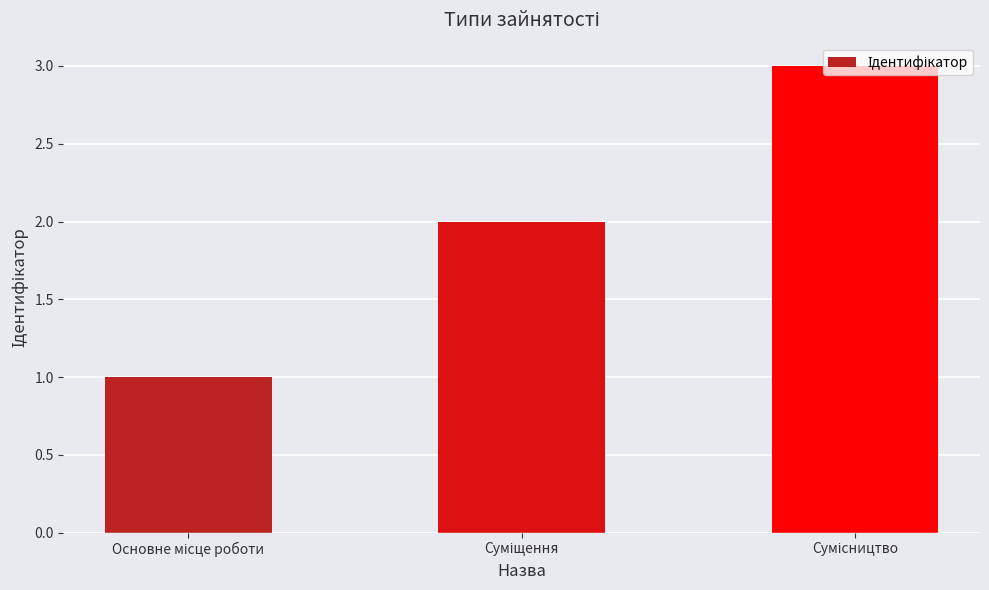

What is the maximum value shown in the chart?

3